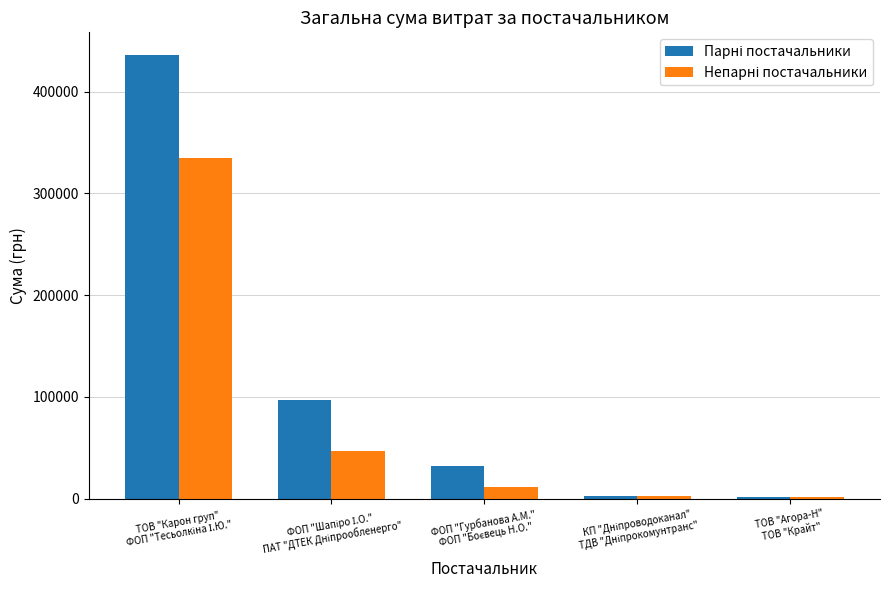

What is the greatest value displayed?

436580.8